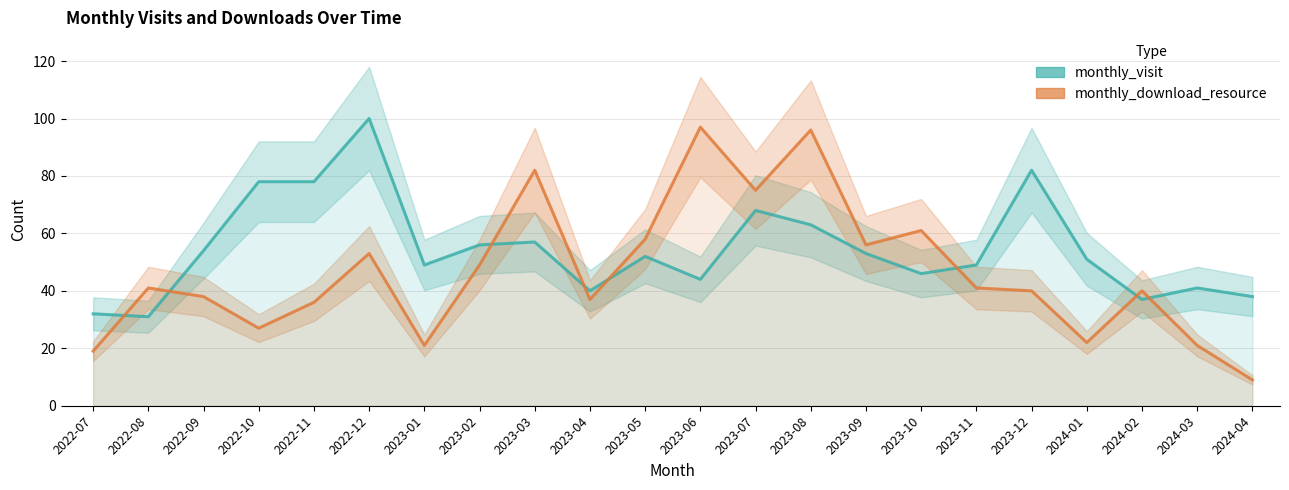

How many intersections are there between monthly_visit and monthly_download_resource?

8